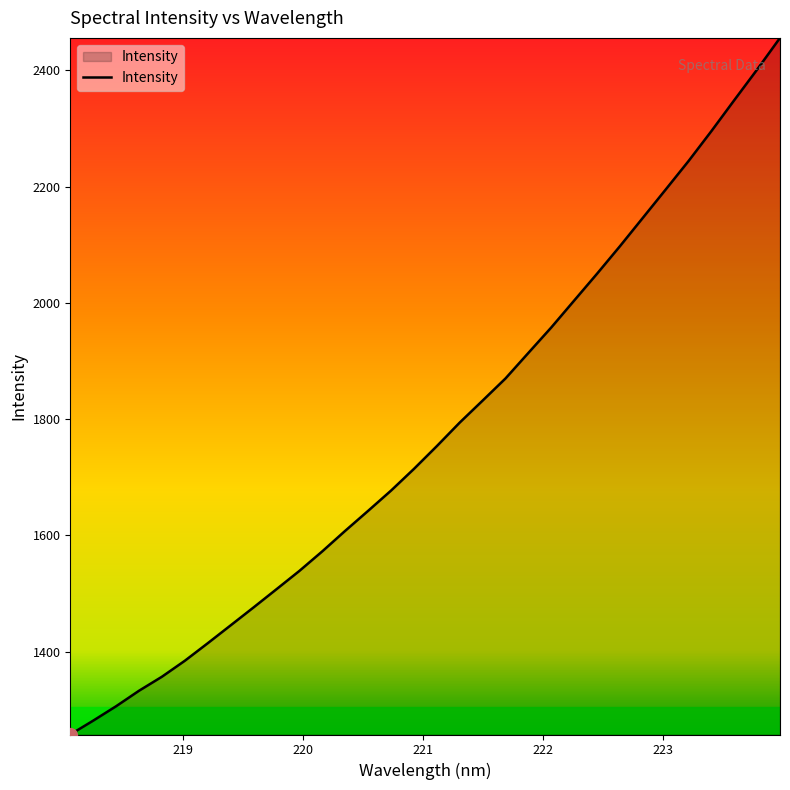

What is the difference between the maximum and minimum values?

1197.9